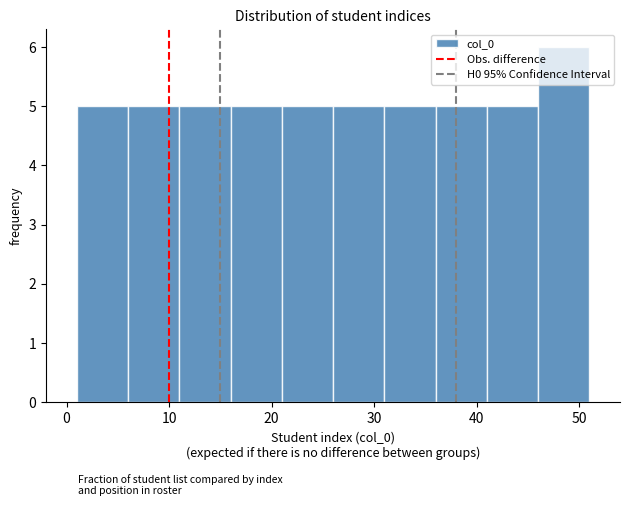

What is the height of the bar covering 1 to 6 on the x-axis? The values are not printed on the chart, so give them approximately, as read against the axis.

5